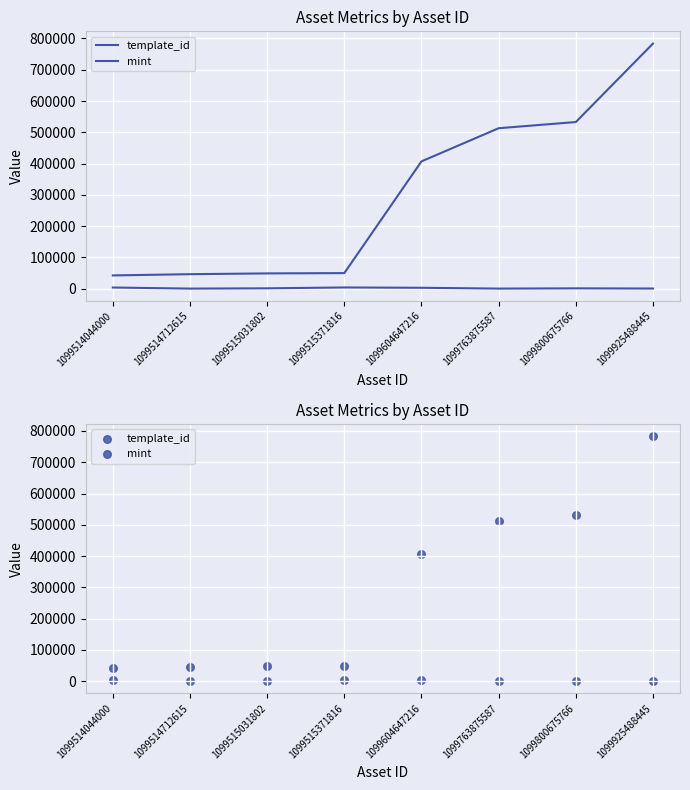

Which series reaches the maximum Y coordinate?

template_id